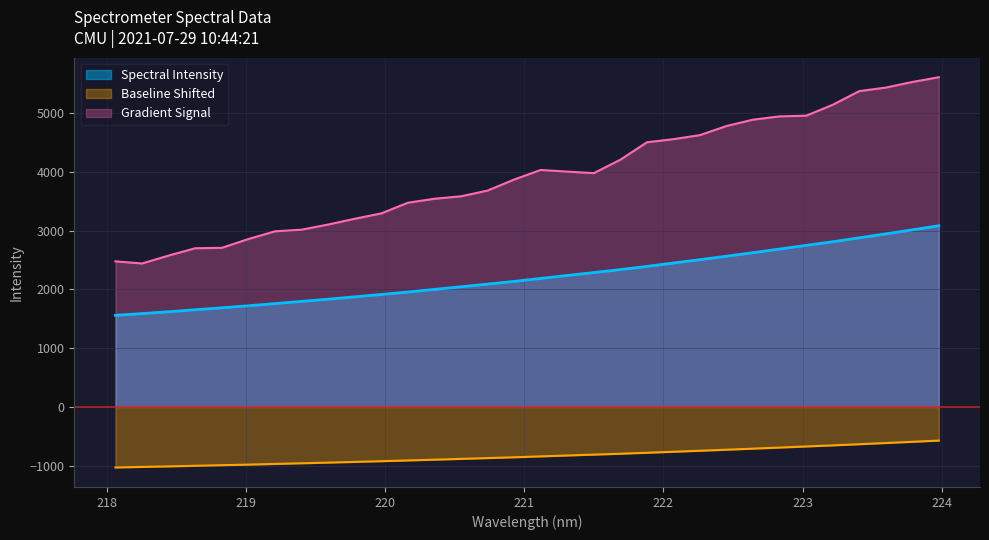

Rank the categories by value from highest to lowest.

223.9802, 223.7895, 223.5987, 223.408, 223.2172, 223.0264, 222.8355, 222.6447, 222.4538, 222.263, 222.0721, 221.8812, 221.6902, 221.4993, 221.3083, 221.1174, 220.9264, 220.7354, 220.5444, 220.3533, 220.1623, 219.9712, 219.7801, 219.589, 219.3979, 219.2067, 219.0156, 218.8244, 218.6332, 218.442, 218.2508, 218.0596